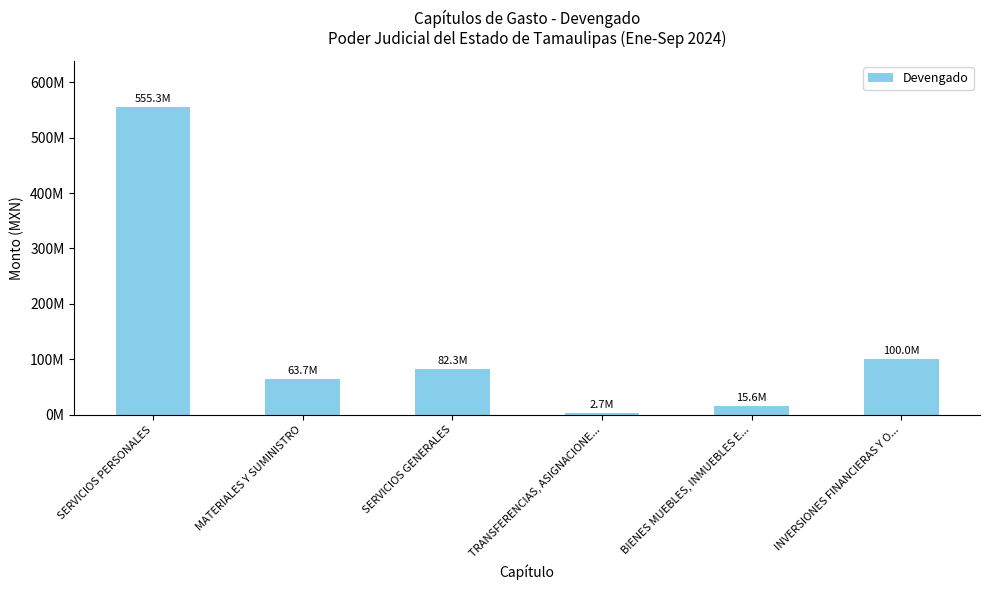

What is the difference between the values at SERVICIOS PERSONALES and INVERSIONES FINANCIERAS Y O...?

455331145.9